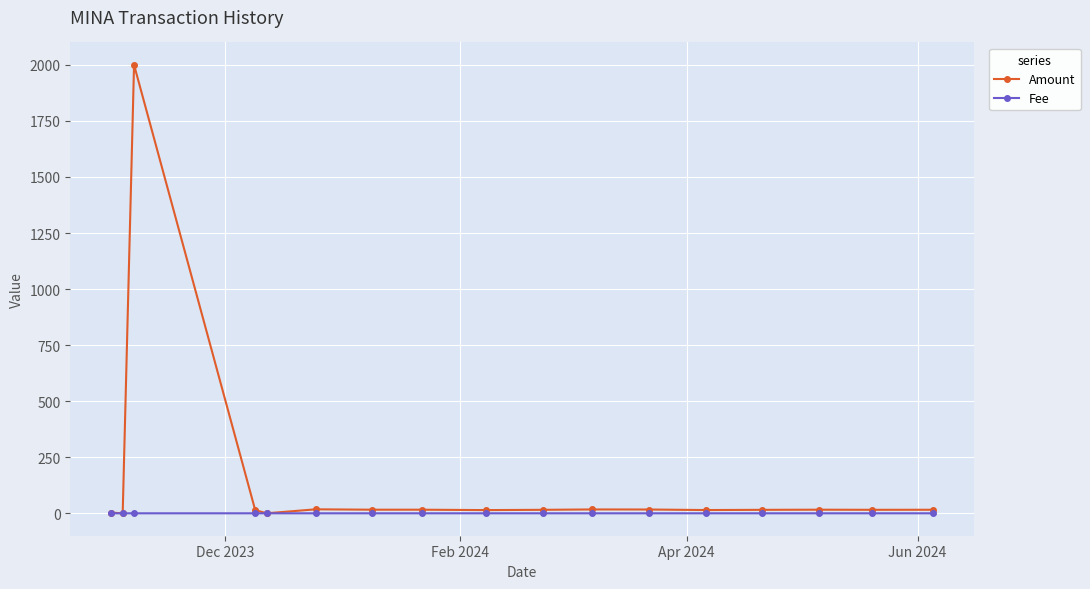

Which series has the largest total across all categories?

Amount